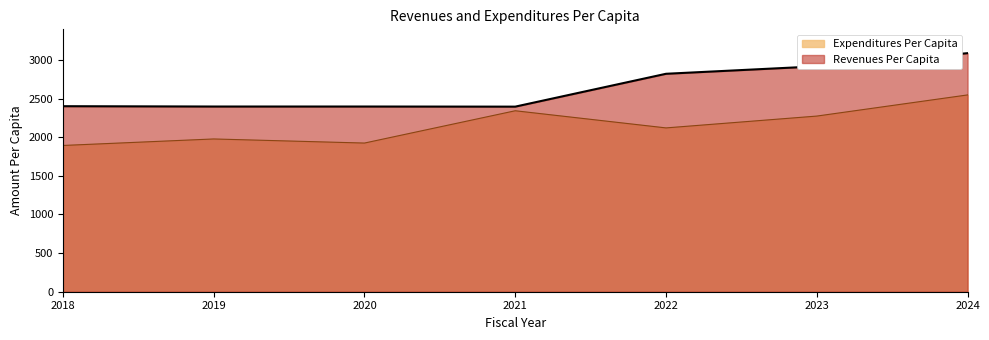

What is the average value of the Revenues Per Capita series?

2631.9